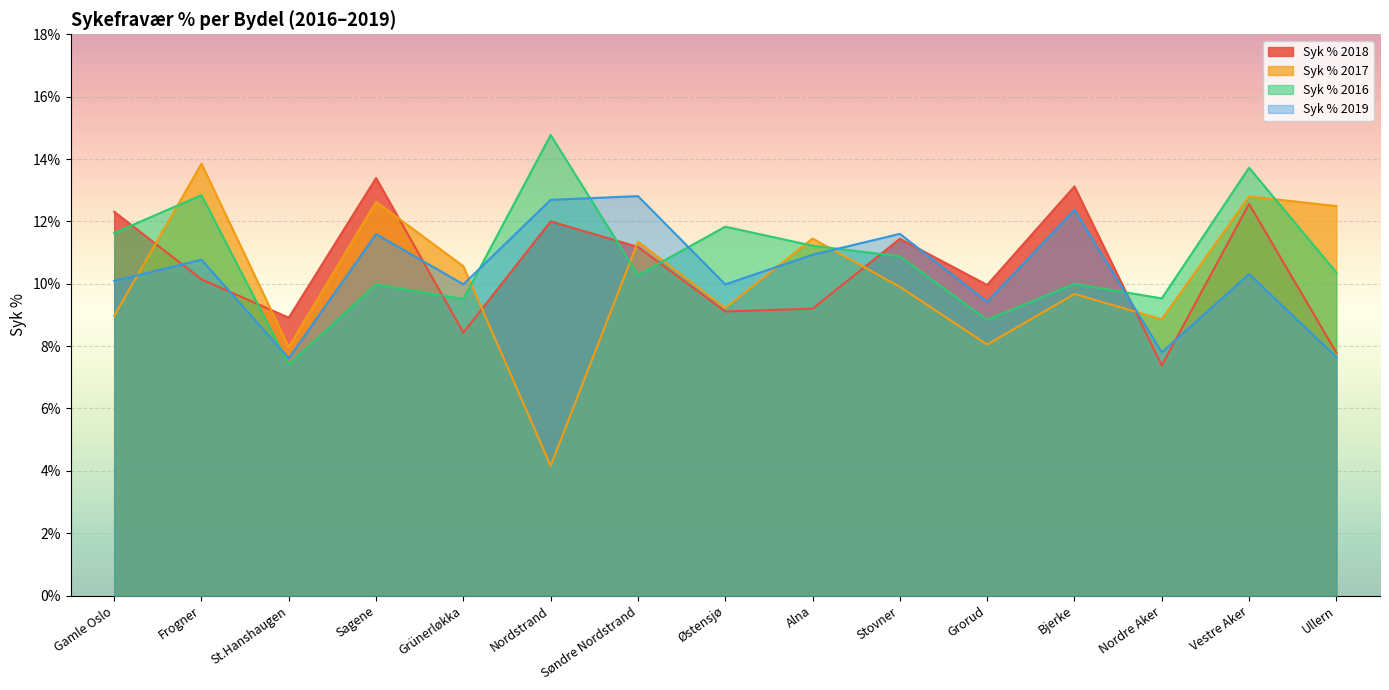

What is the total value across all series at Grorud?

36.3